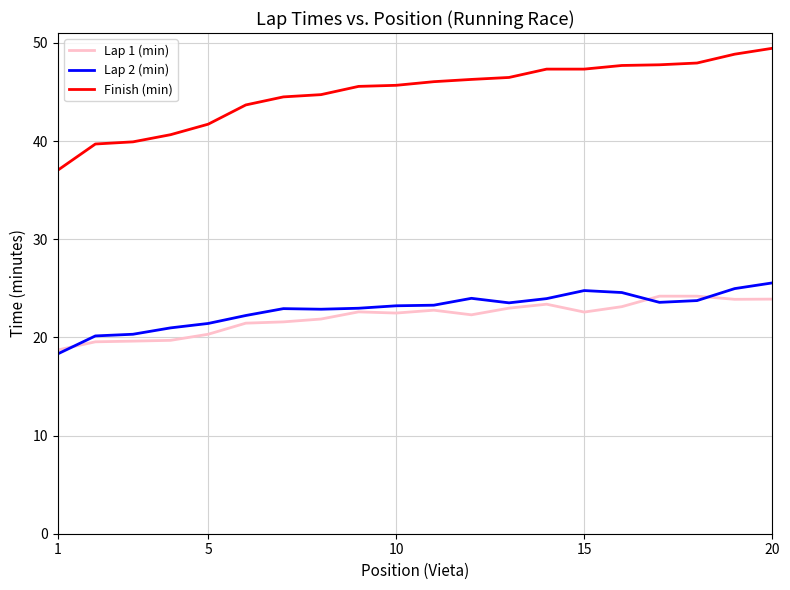

Which series has the largest total across all categories?

Finish (min)